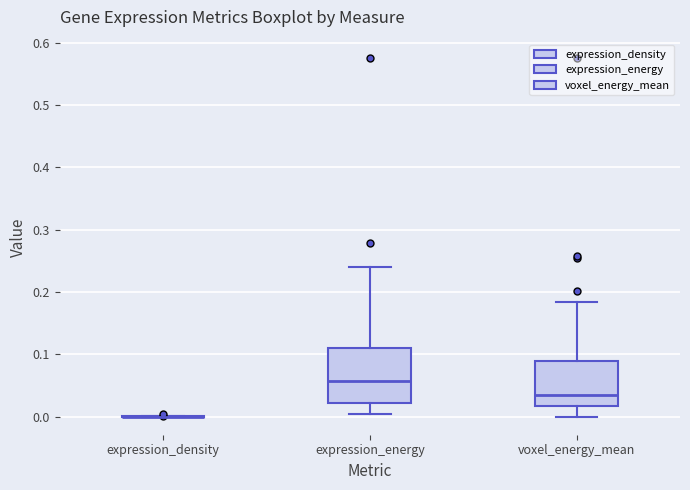

Where is the upper edge of the box for voxel_energy_mean on the y-axis? The values are not printed on the chart, so give them approximately, as read against the axis.

0.09